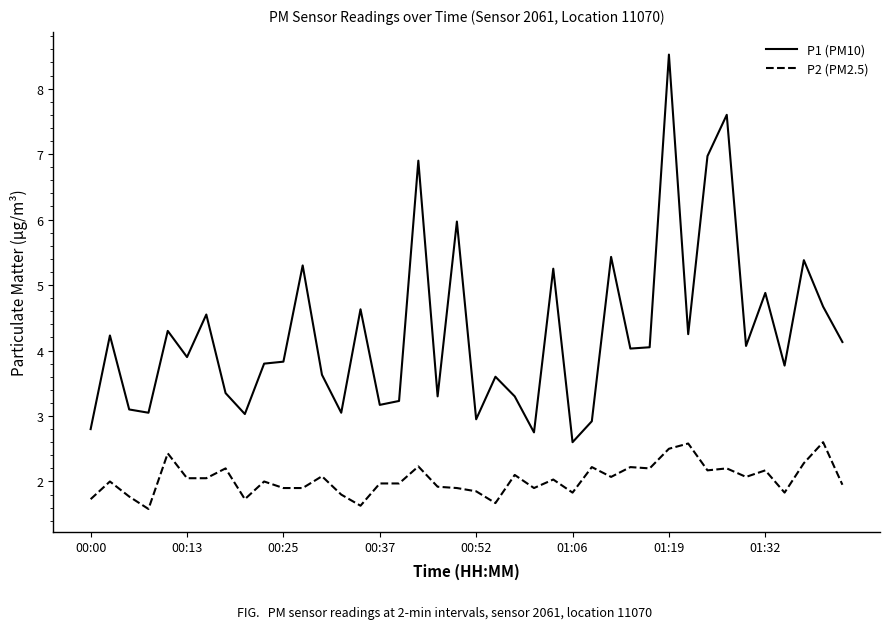

True or false: P1 (PM10) has more than 2 interior local peaks.

True